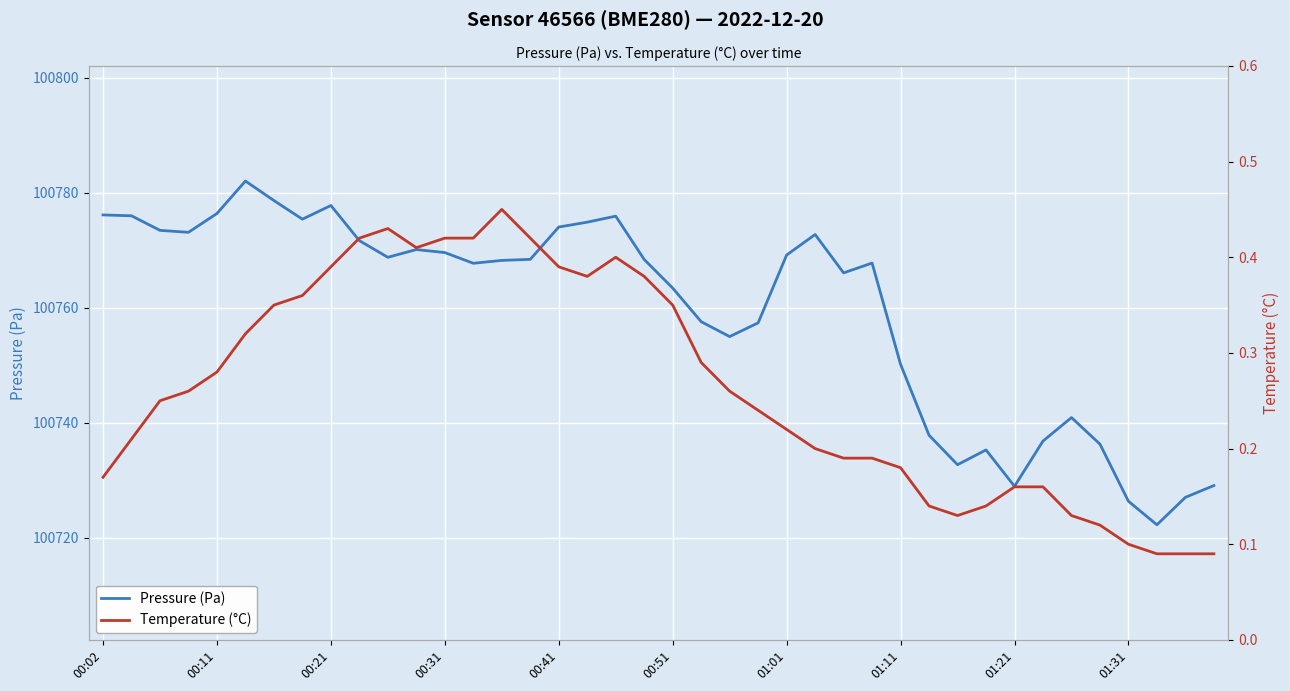

Is the value of Pressure (Pa) at 00:02 greater than the value of Temperature (°C) at 33?

Yes